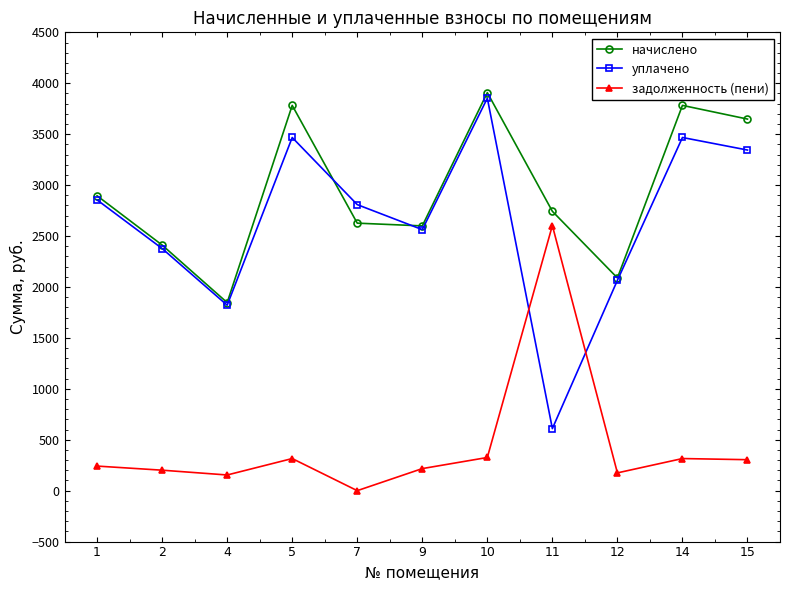

What are all the series names shown in the legend?

начислено, уплачено, задолженность (пени)